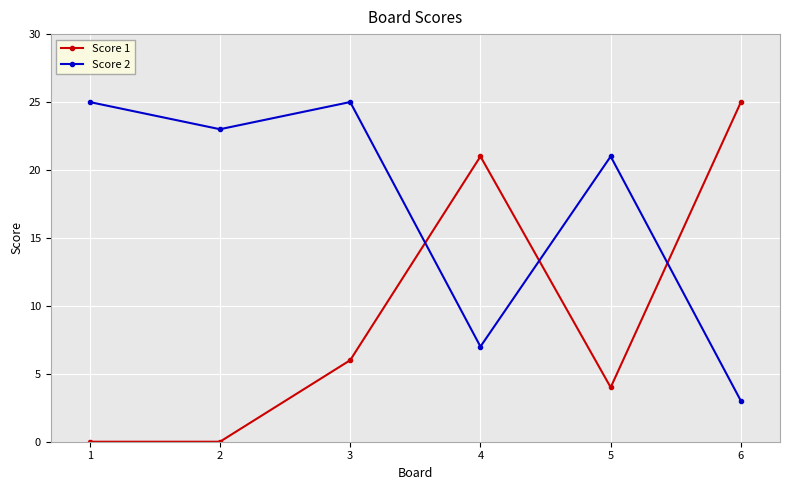

What is the highest value of the Score 2 series?

25